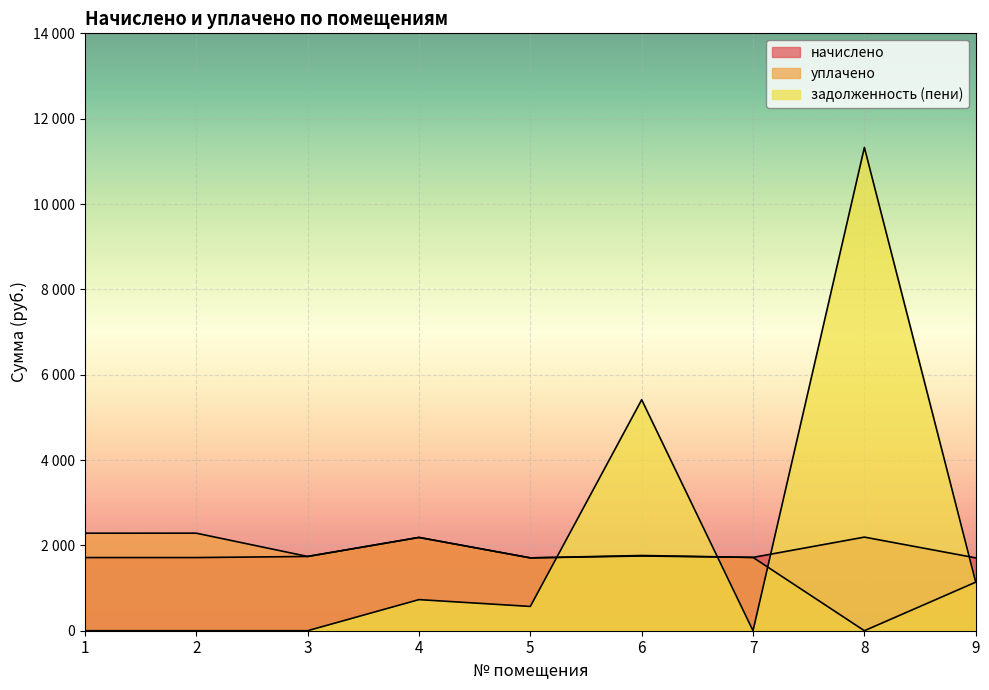

The задолженность (пени) series shows 0.0 at 7. True or false?

True